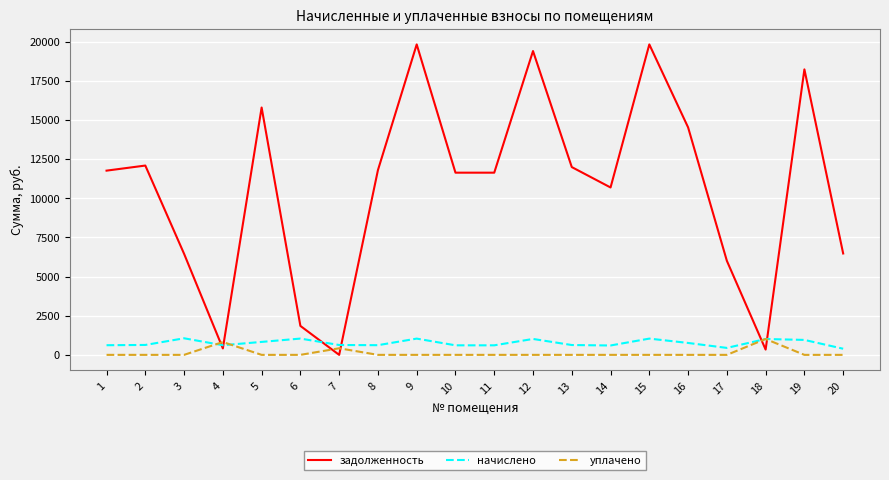

How many lines are shown in the chart?

3